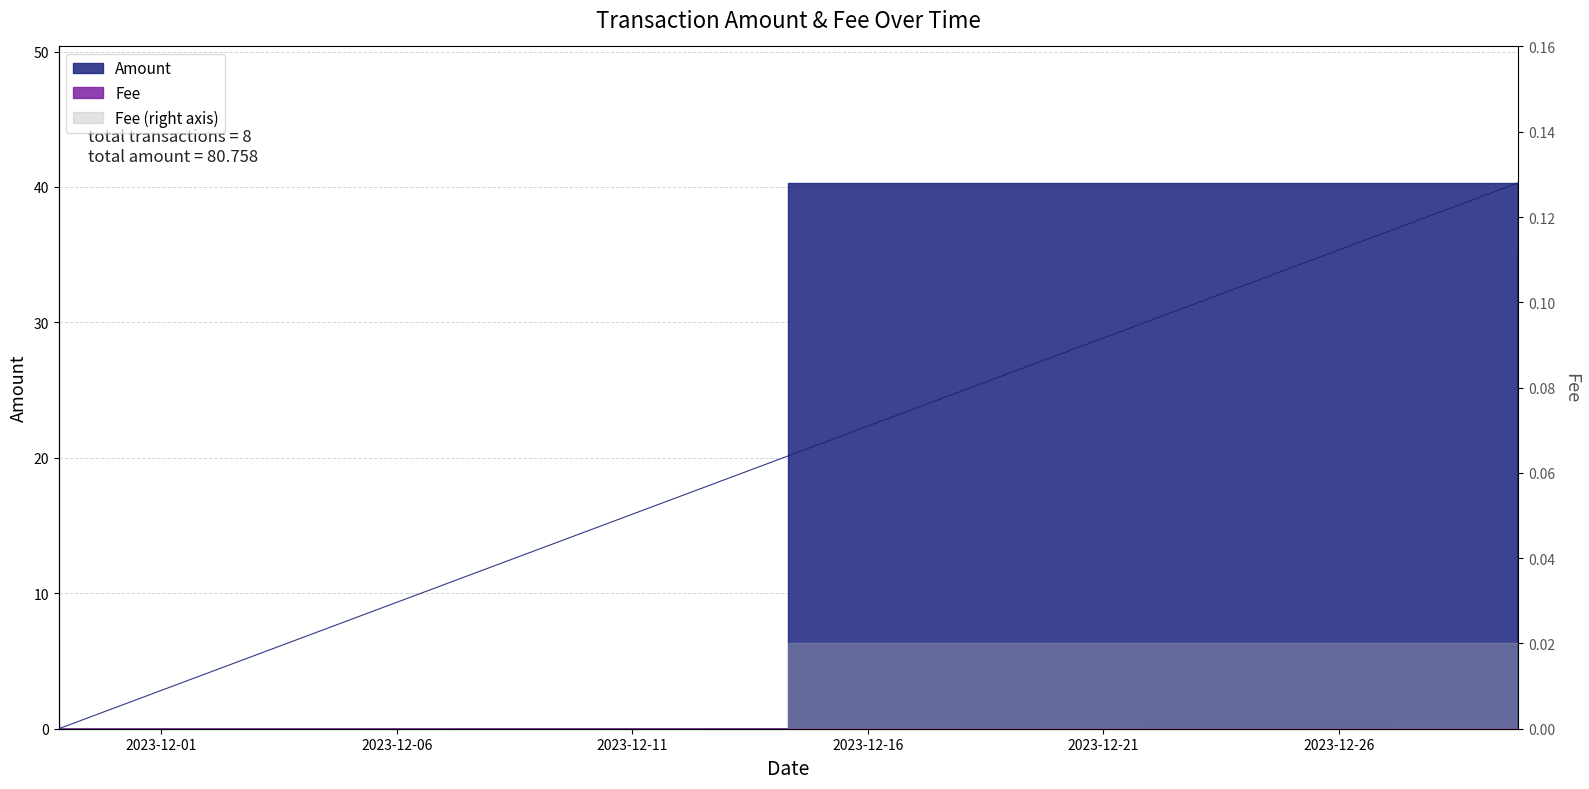

How many categories are shown in the chart?

8